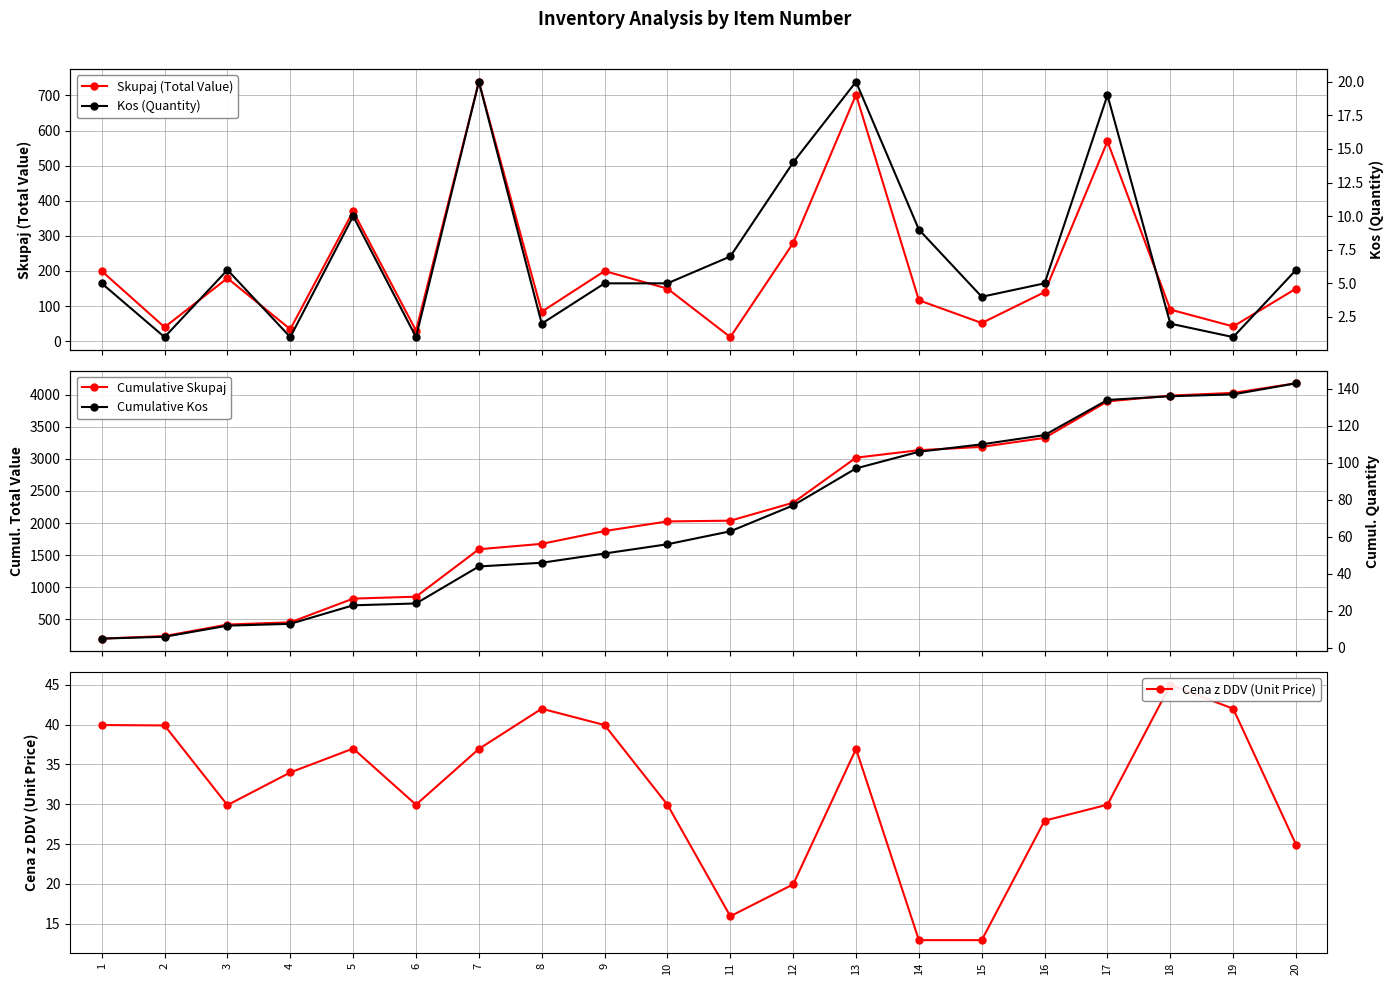

What is the difference between the highest and lowest values at 6?

852.0